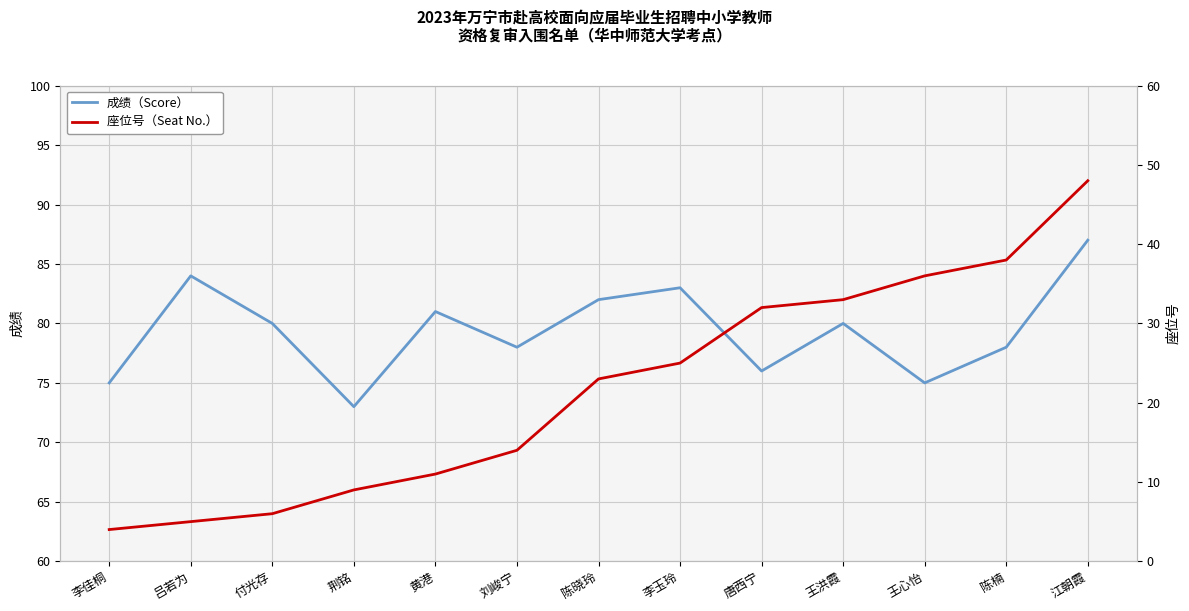

What is the difference between the 成绩（Score） values at 吕若为 and 黄港?

3